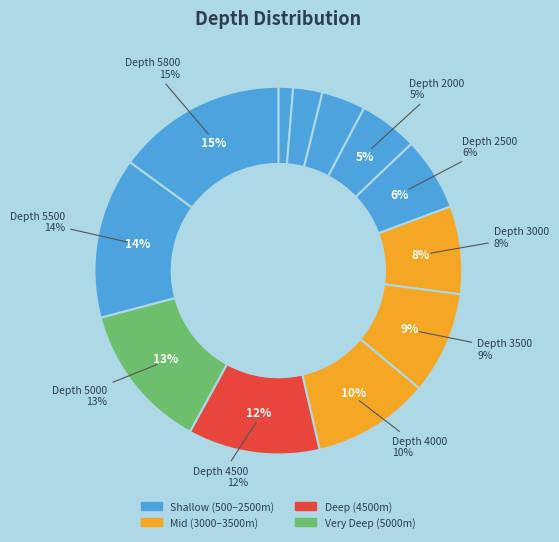

How many segments does this pie chart have?

12